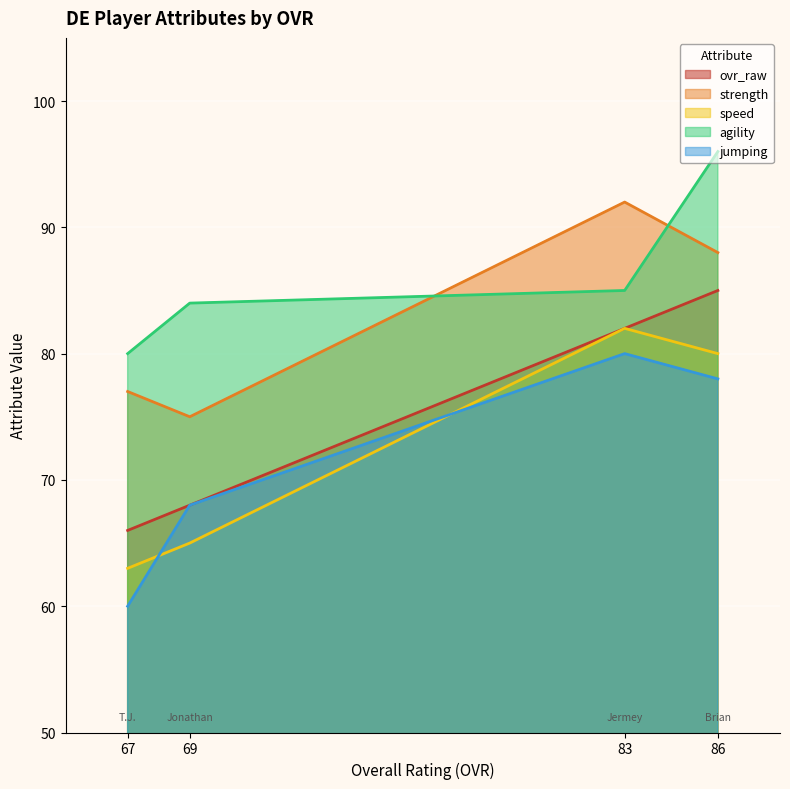

Between 67 and 83, which series saw the biggest shift?

jumping